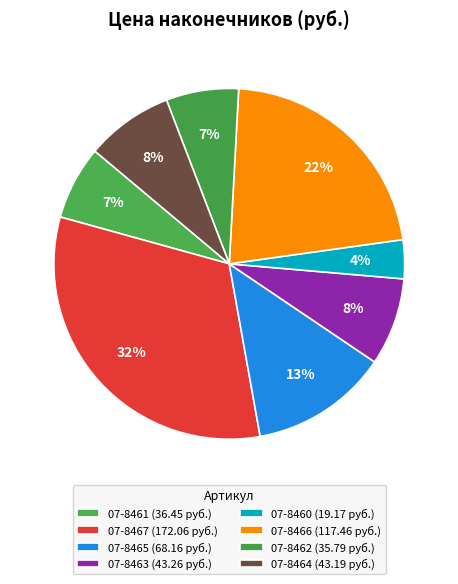

Is it true that 07-8462 is 7% of the pie?

True